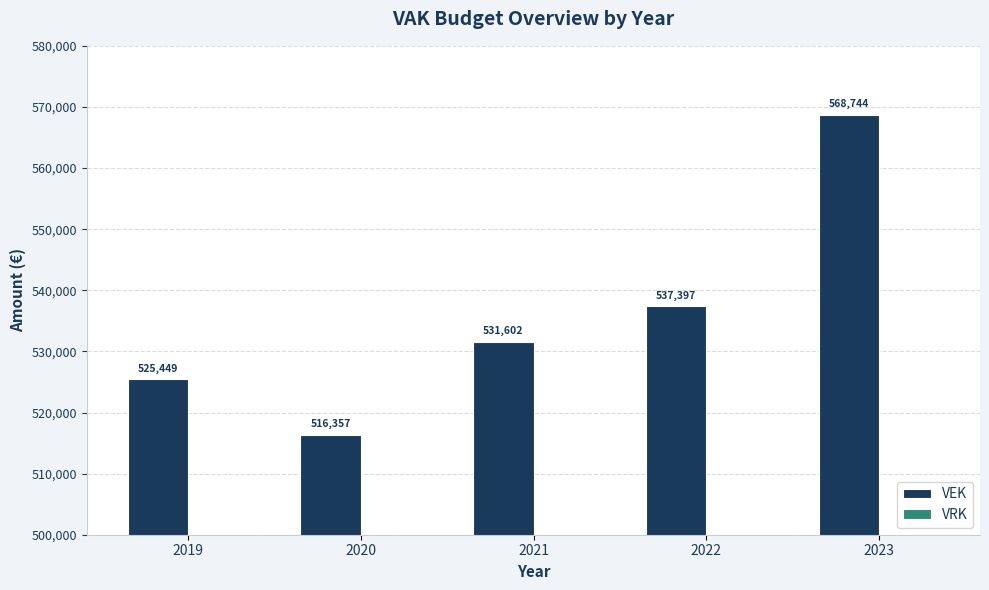

What is the value of the 1st bar from the left?

525449